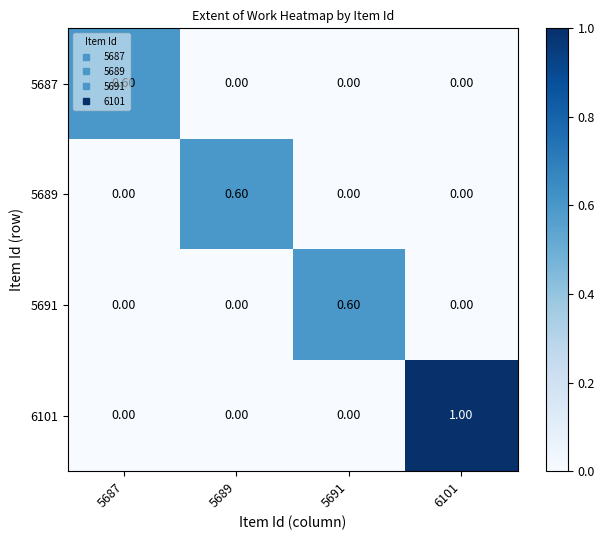

What is the spread (max minus min) of values at 5687?

0.6